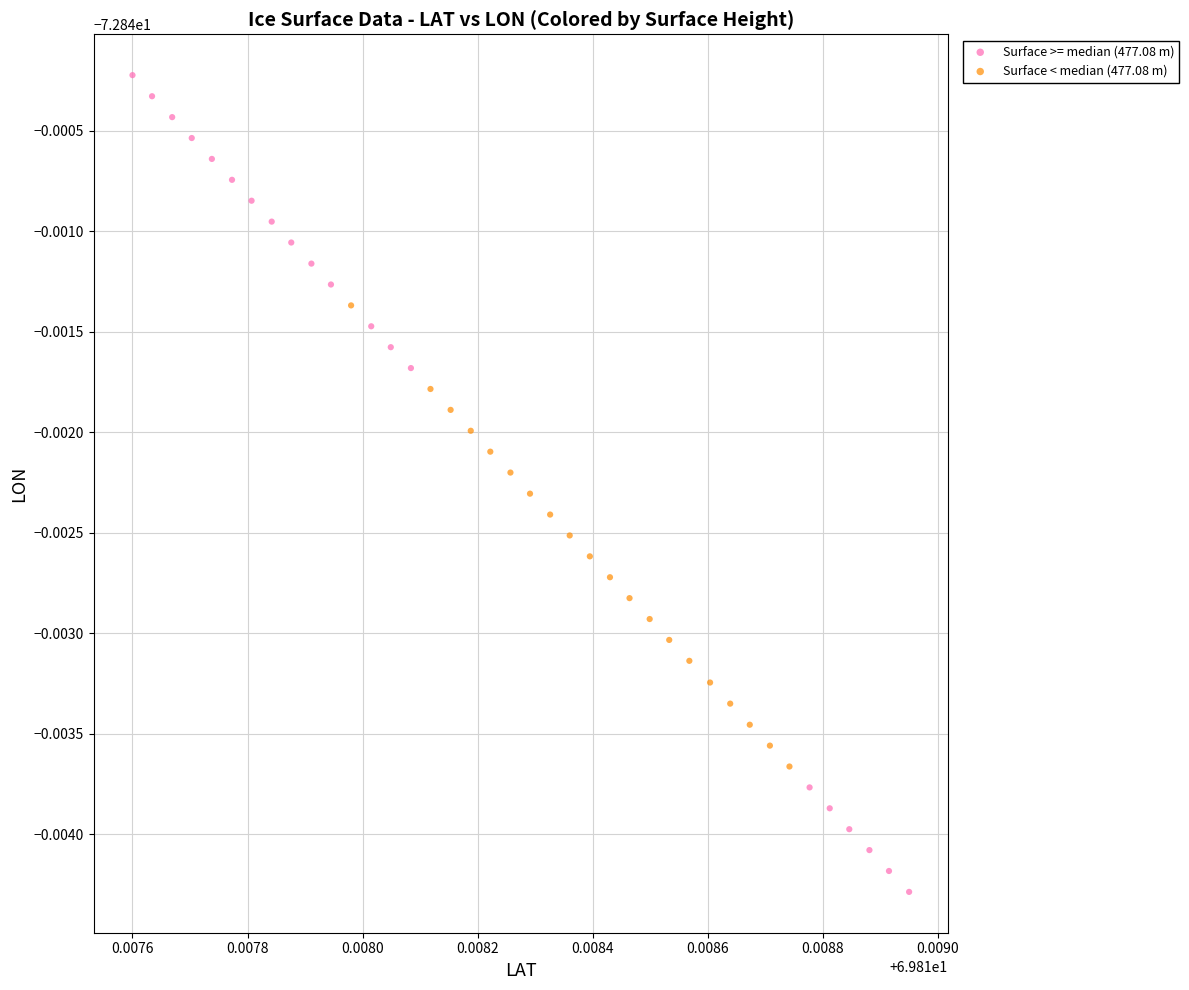

What are all the series names shown in the legend?

Surface >= median (477.08 m), Surface < median (477.08 m)